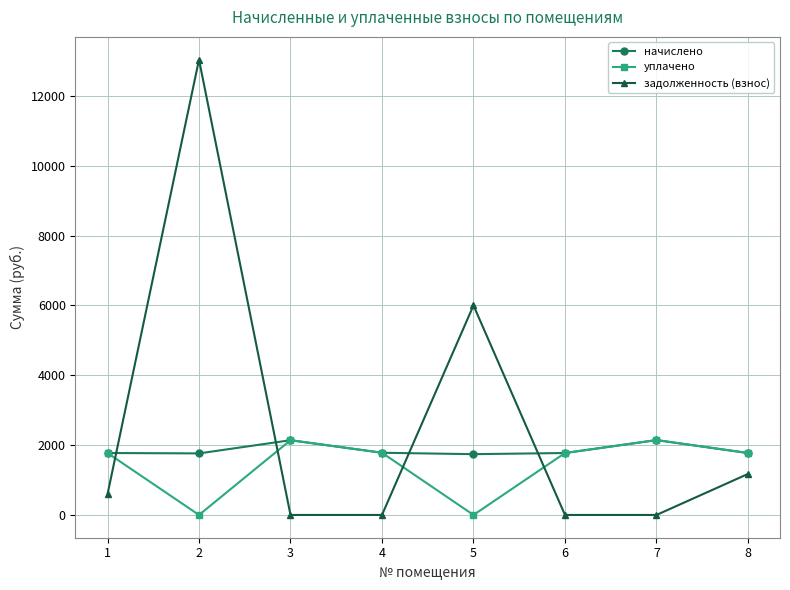

Is it true that уплачено equals 885.1 at 8?

False